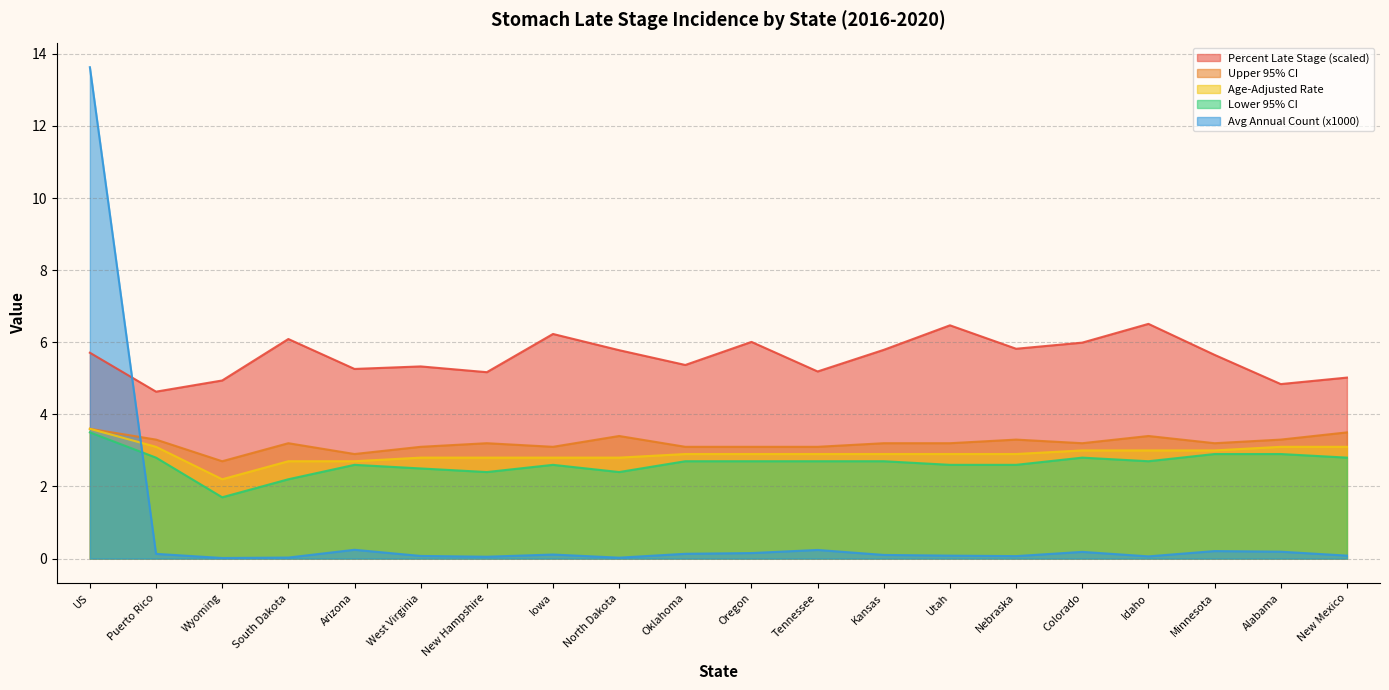

List the series in order of their peak value, highest first.

Average Annual Count, Percent Late Stage, Upper 95% CI, Age-Adjusted Rate, Lower 95% CI